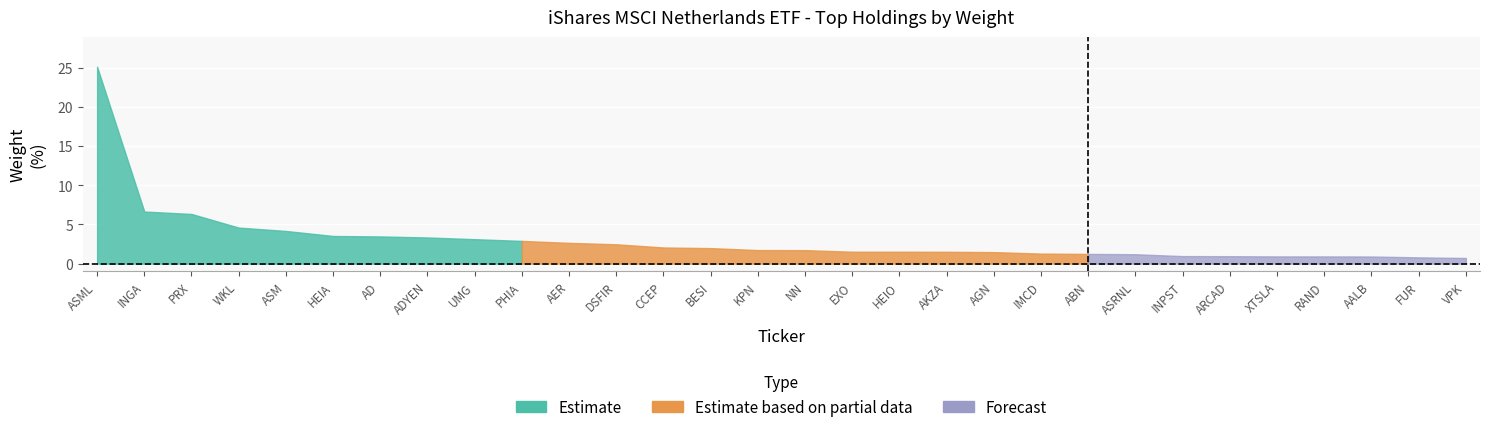

Reading left to right, extract all data points from this chart.

25.1	6.7	6.3	4.6	4.2	3.5	3.5	3.3	3.1	2.9	2.6	2.5	2.1	2.0	1.7	1.7	1.5	1.5	1.5	1.5	1.3	1.2	1.2	1.0	0.9	0.9	0.9	0.9	0.8	0.7